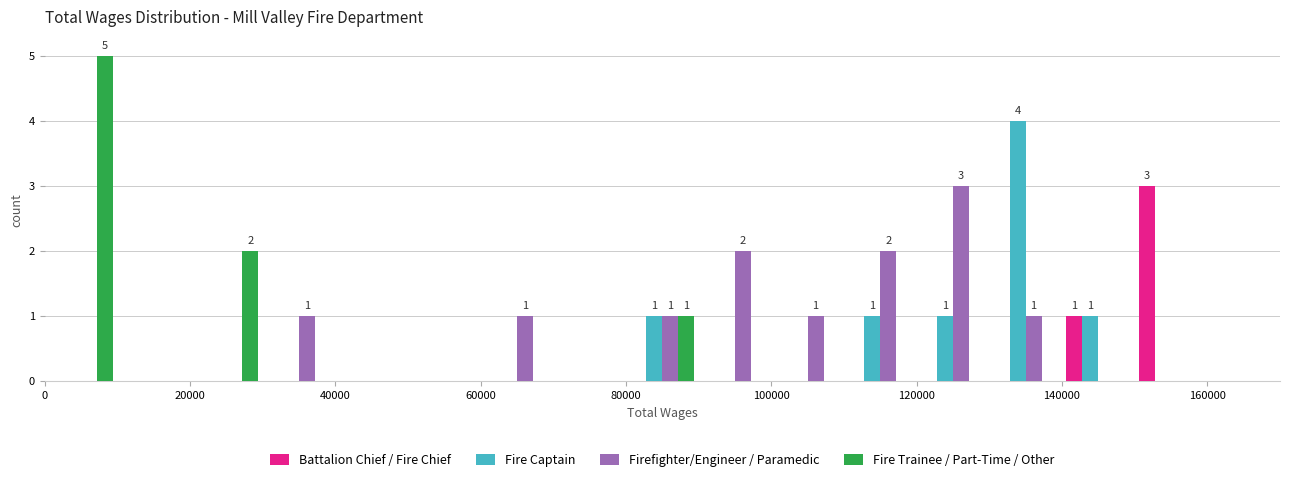

In the Battalion Chief / Fire Chief series, which range on the x-axis has the tallest bar?

150000 to 160000